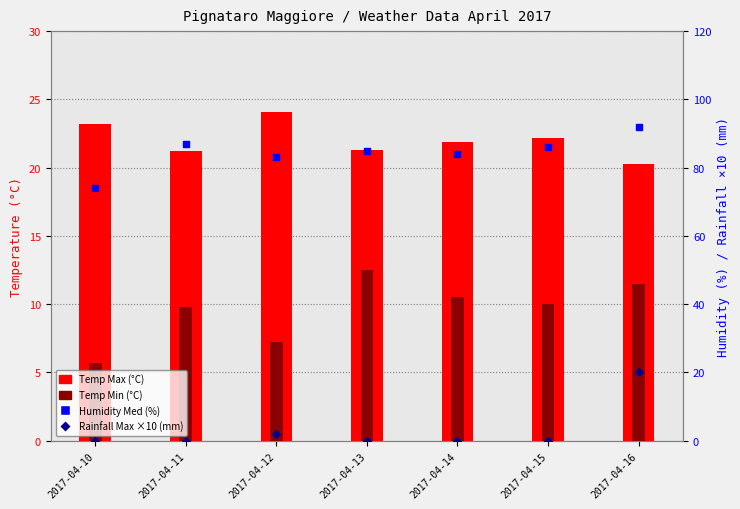

What is the total value across all series at 2017-04-11?

118.0